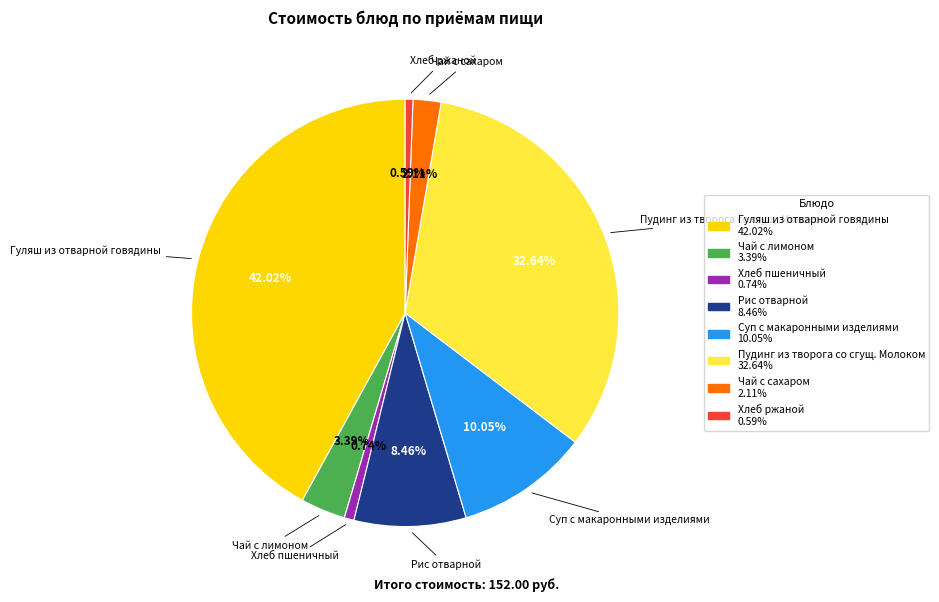

To the nearest percent, what is the difference between the largest and smallest slice percentages?

41%